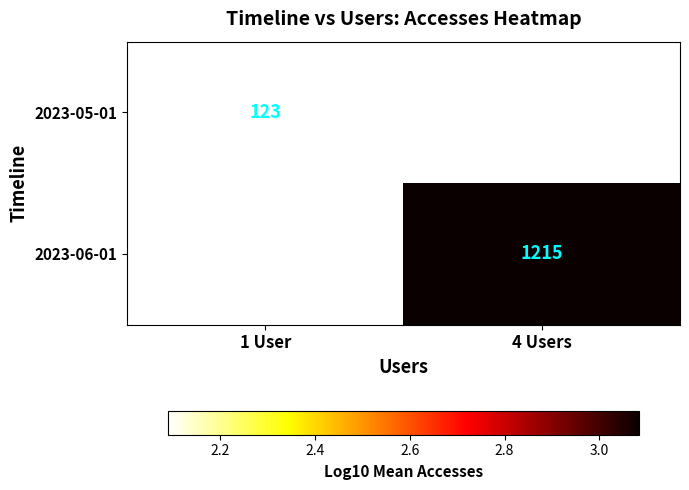

Is the value of 2023-05-01 at 1 User greater than the value of 2023-06-01 at 4 Users?

No